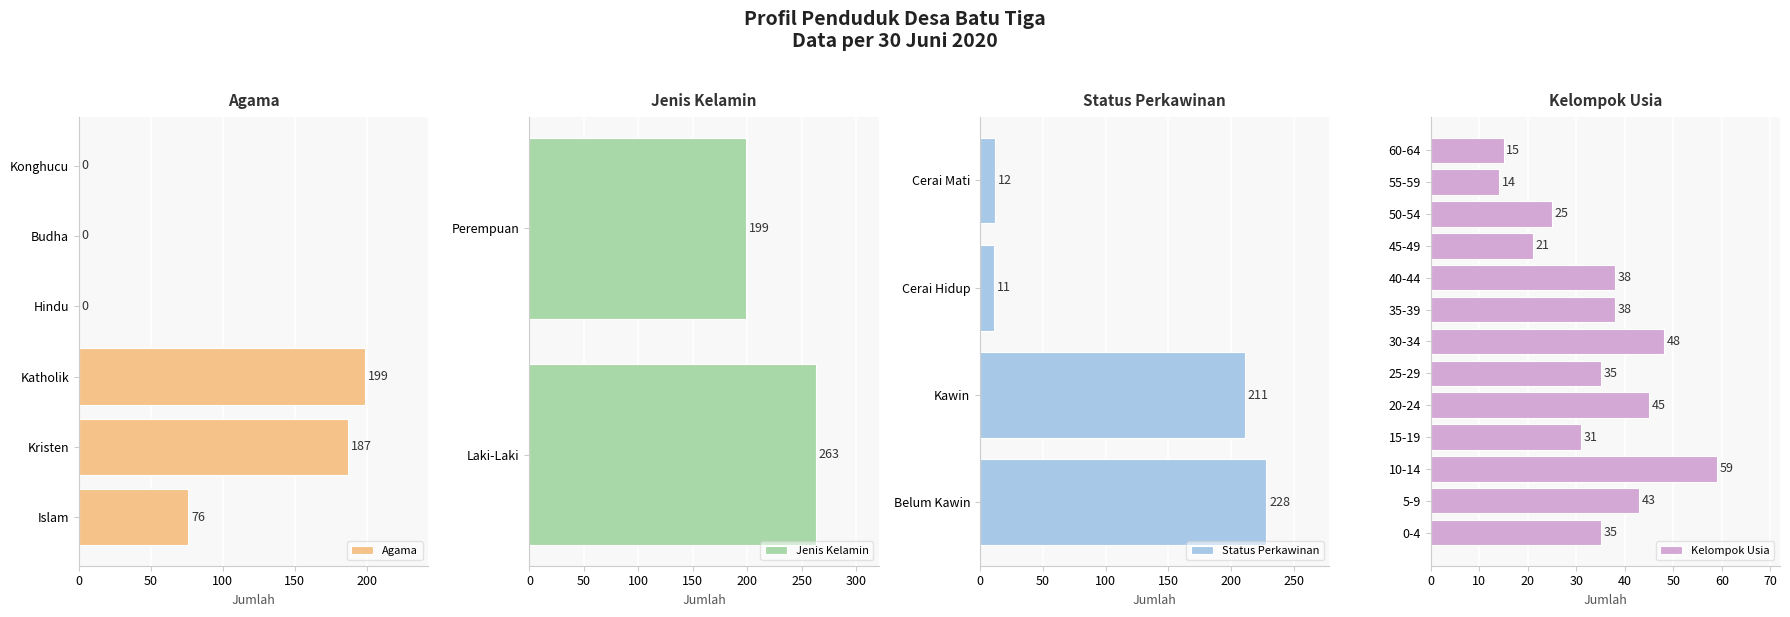

What is the sum of the Agama values at Konghucu and Islam?

76